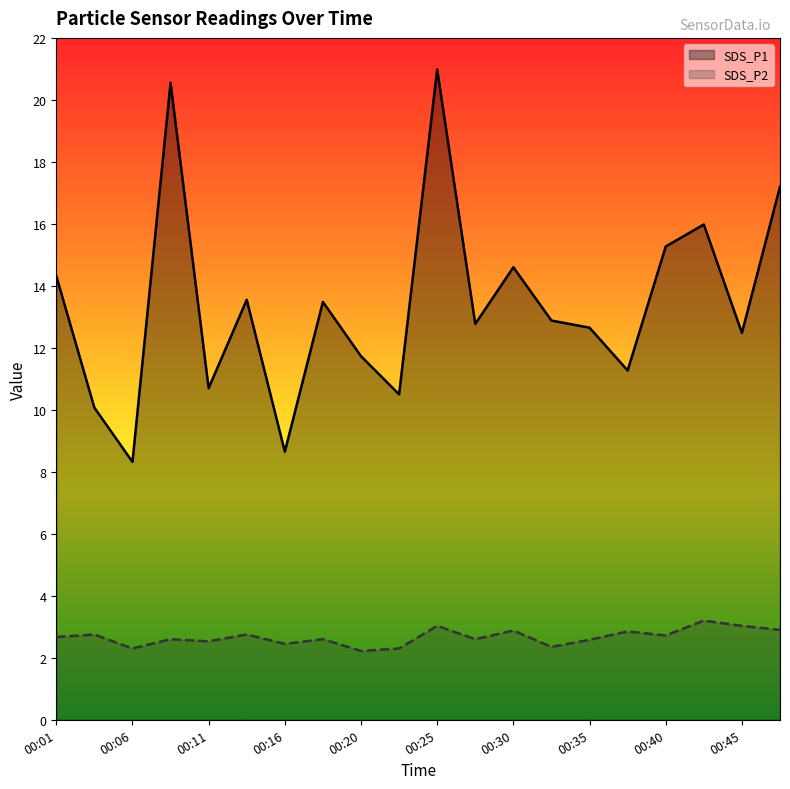

Rank the series by their maximum value, from lowest to highest.

SDS_P2, SDS_P1